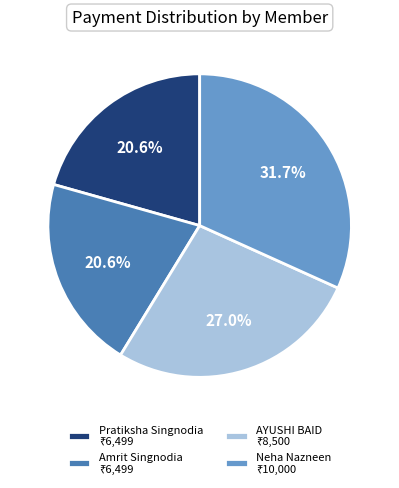

How many segments does this pie chart have?

4